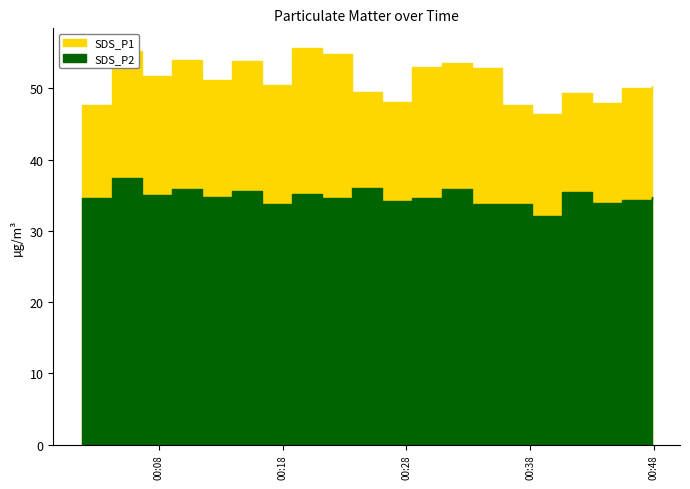

Reading left to right, what are all the values shown in this chart?

SDS_P1: 47.6	55.2	51.7	53.9	51.1	53.8	50.4	55.6	54.8	49.5	48.1	53.0	53.5	52.8	47.7	46.4	49.3	48.0	50.0	50.2
SDS_P2: 34.6	37.4	35.0	35.9	34.7	35.6	33.8	35.2	34.6	36.0	34.2	34.5	35.9	33.7	33.7	32.1	35.5	33.9	34.2	34.7